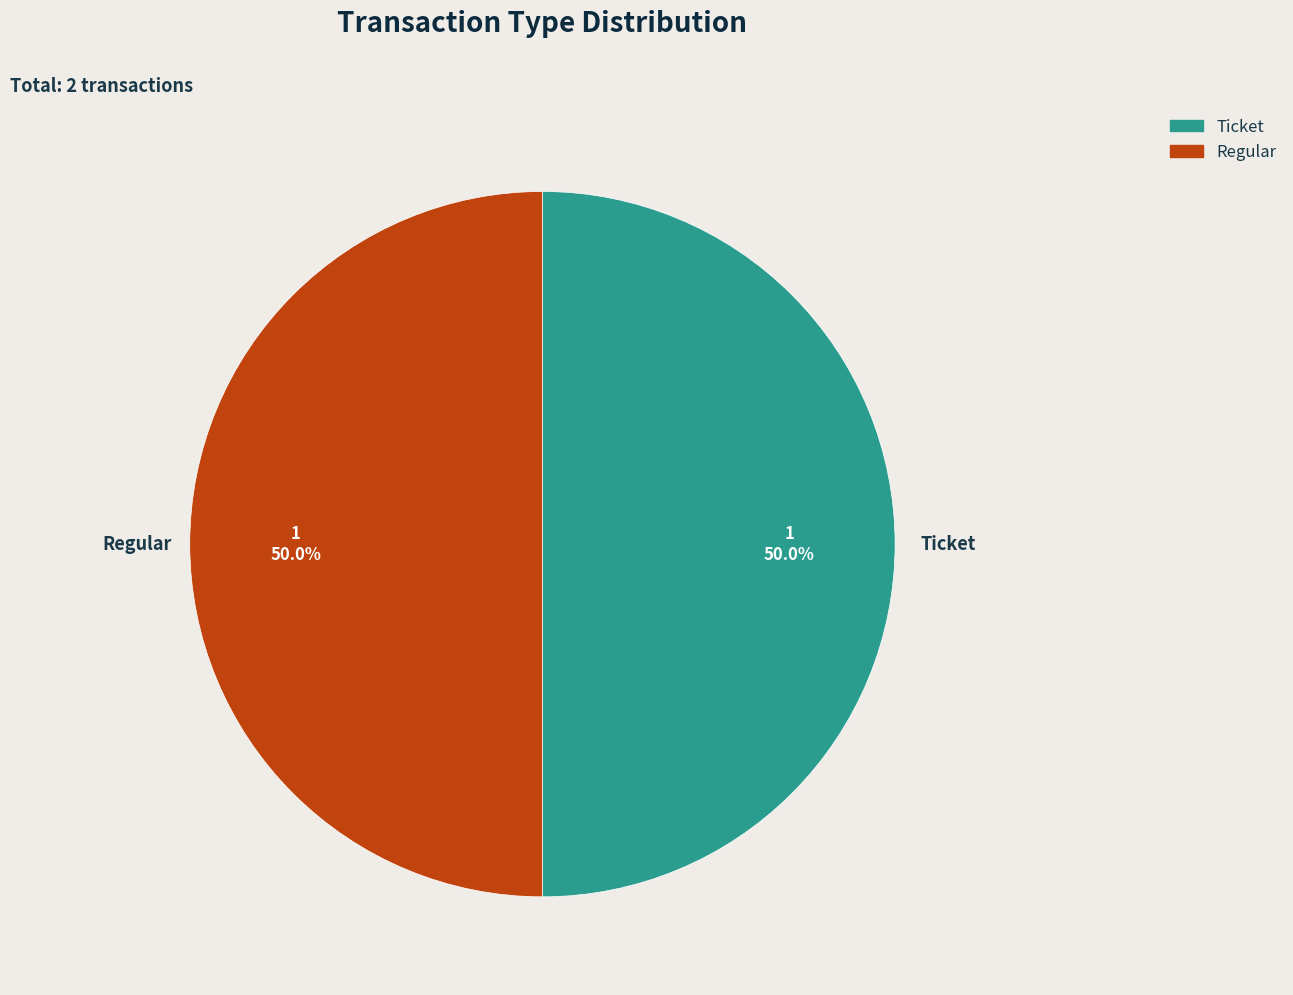

How many segments does this pie chart have?

2